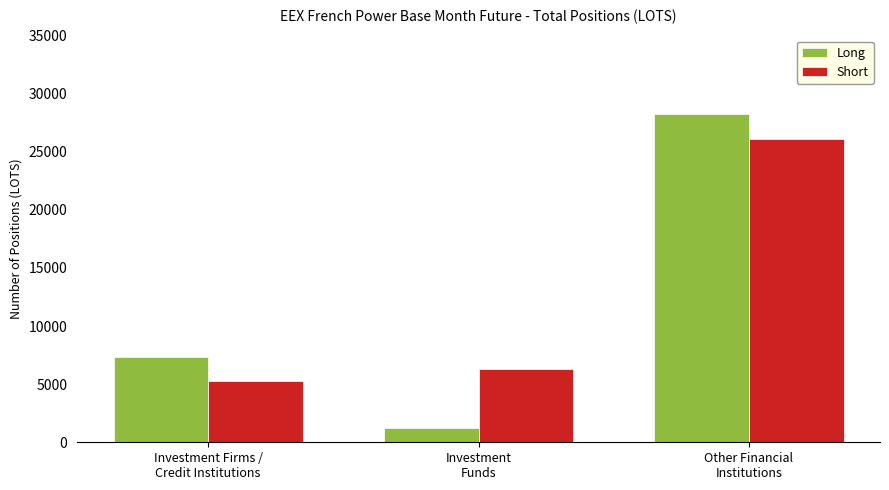

Reading left to right, transcribe all the data shown in this chart.

Long: 7300.0	1240.5	28266.9
Short: 5276.8	6281.7	26051.9